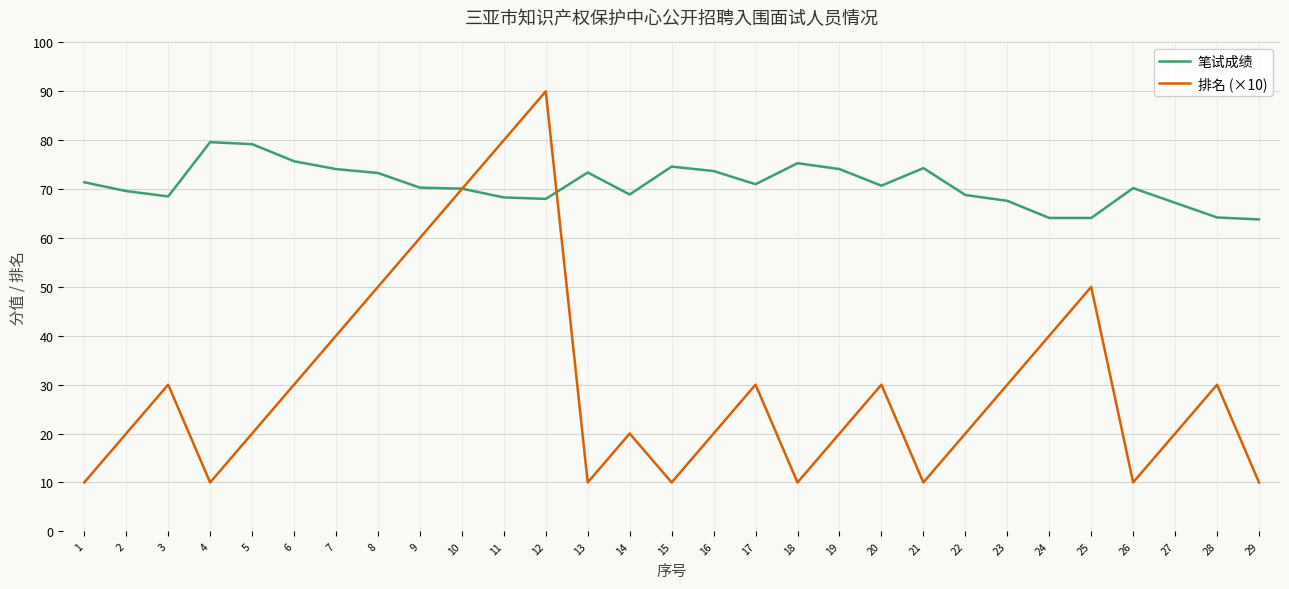

True or false: 笔试成绩 has more than 0 points higher than both neighbors.

True